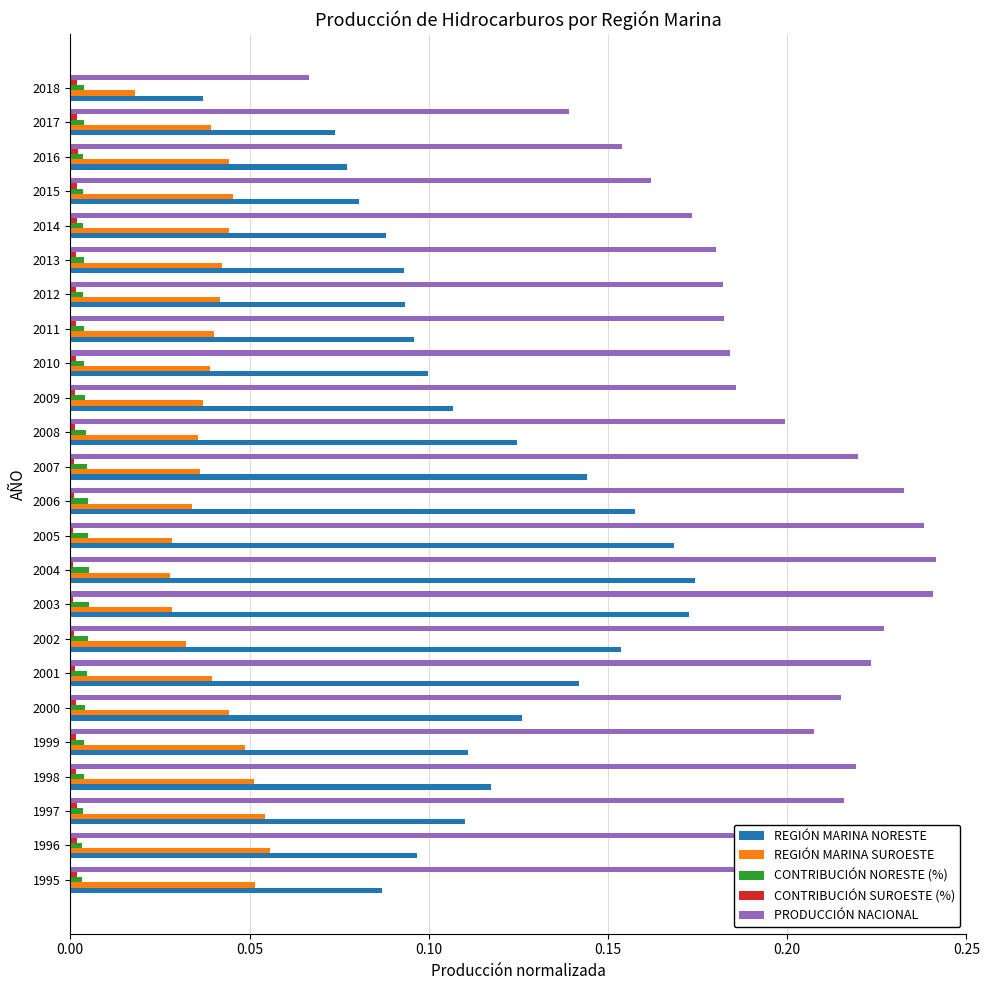

Which series has the largest total across all categories?

PRODUCCIÓN NACIONAL